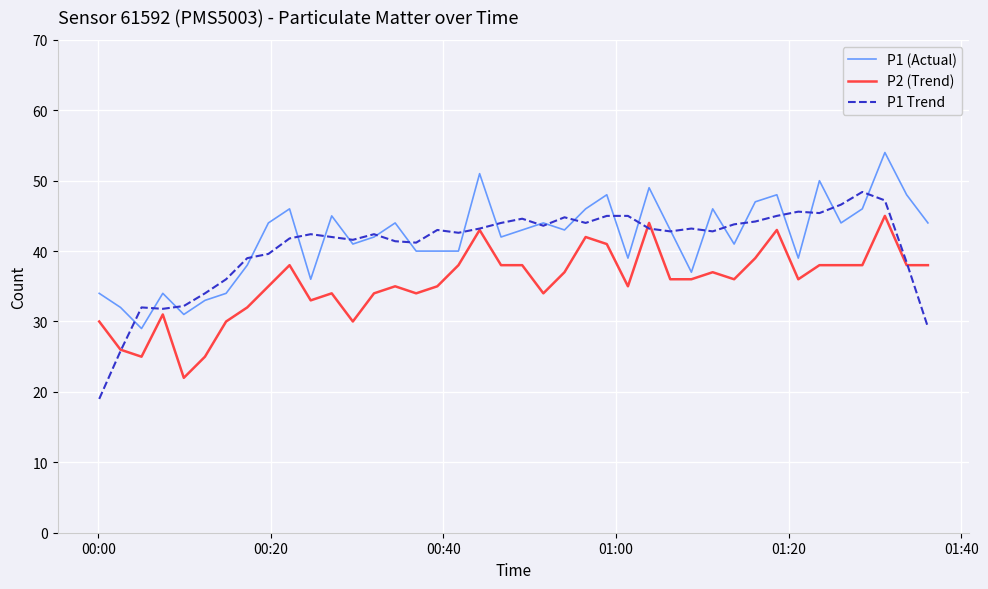

Rank the series by their maximum value, from highest to lowest.

P1 (Actual), P1 Trend, P2 (Trend)